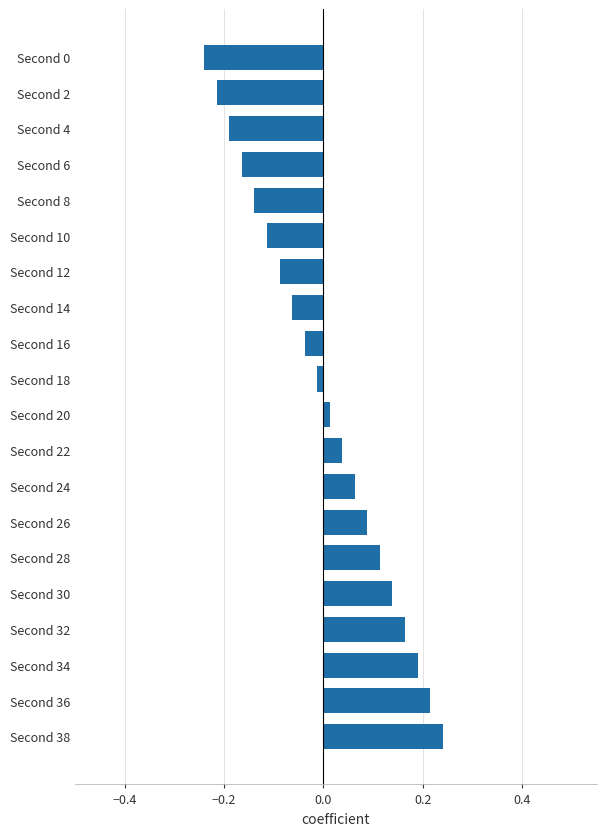

What is the difference between the second highest and minimum values?

0.5